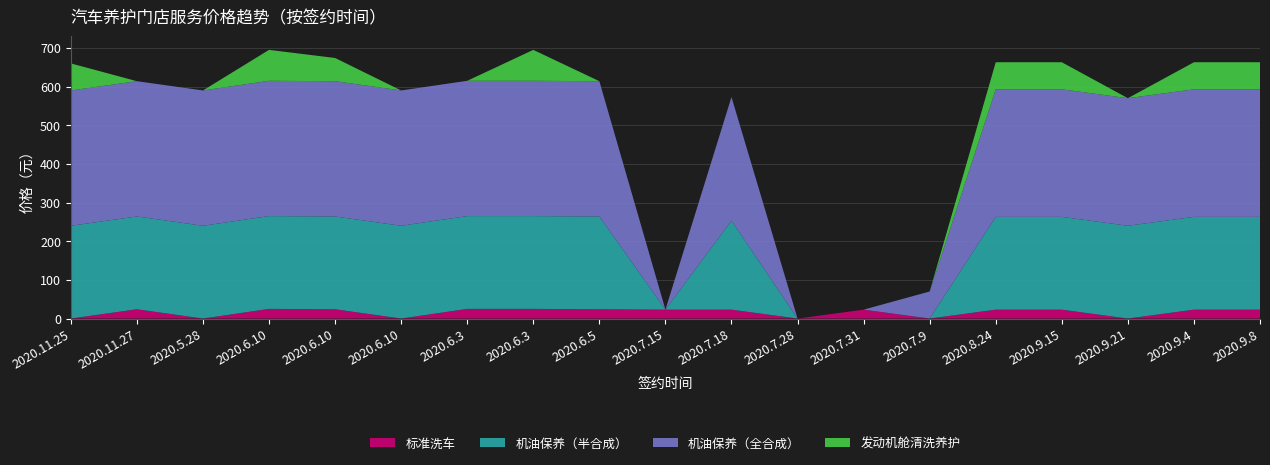

Reading right to left, transcribe all the data shown in this chart.

标准洗车: 2020.9.8=23	2020.9.15=23	2020.11.25=0	2020.7.18=23	2020.11.27=24	2020.9.21=0	2020.9.4=23	2020.7.31=23	2020.8.24=23	2020.7.28=0	2020.7.9=0	2020.7.15=23	2020.6.5=24	2020.6.3=25	2020.6.10=0	2020.6.10=24	2020.6.3=25	2020.6.10=25	2020.5.28=0
机油保养（半合成）: 2020.9.8=240	2020.9.15=240	2020.11.25=240	2020.7.18=230	2020.11.27=240	2020.9.21=240	2020.9.4=240	2020.7.31=0	2020.8.24=240	2020.7.28=0	2020.7.9=0	2020.7.15=0	2020.6.5=240	2020.6.3=240	2020.6.10=240	2020.6.10=240	2020.6.3=240	2020.6.10=240	2020.5.28=240
机油保养（全合成）: 2020.9.8=330	2020.9.15=330	2020.11.25=350	2020.7.18=320	2020.11.27=350	2020.9.21=330	2020.9.4=330	2020.7.31=0	2020.8.24=330	2020.7.28=0	2020.7.9=70	2020.7.15=0	2020.6.5=350	2020.6.3=350	2020.6.10=350	2020.6.10=350	2020.6.3=350	2020.6.10=350	2020.5.28=350
发动机舱清洗养护: 2020.9.8=70	2020.9.15=70	2020.11.25=70	2020.7.18=0	2020.11.27=0	2020.9.21=0	2020.9.4=70	2020.7.31=0	2020.8.24=70	2020.7.28=0	2020.7.9=0	2020.7.15=0	2020.6.5=0	2020.6.3=80	2020.6.10=0	2020.6.10=60	2020.6.3=0	2020.6.10=80	2020.5.28=0